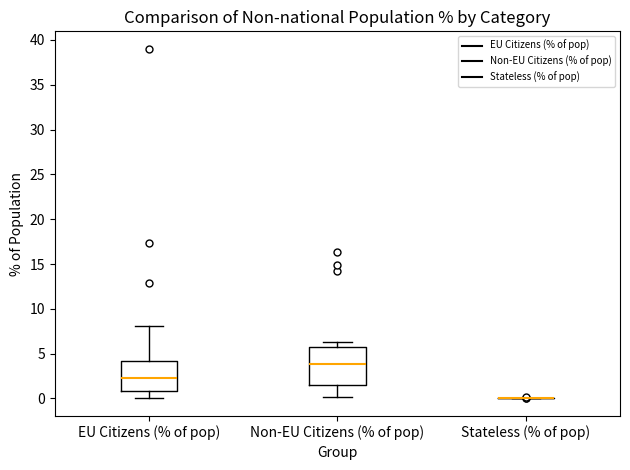

Comparing the boxes themselves (not the whiskers), which one is the tallest?

Non-EU Citizens (% of pop)